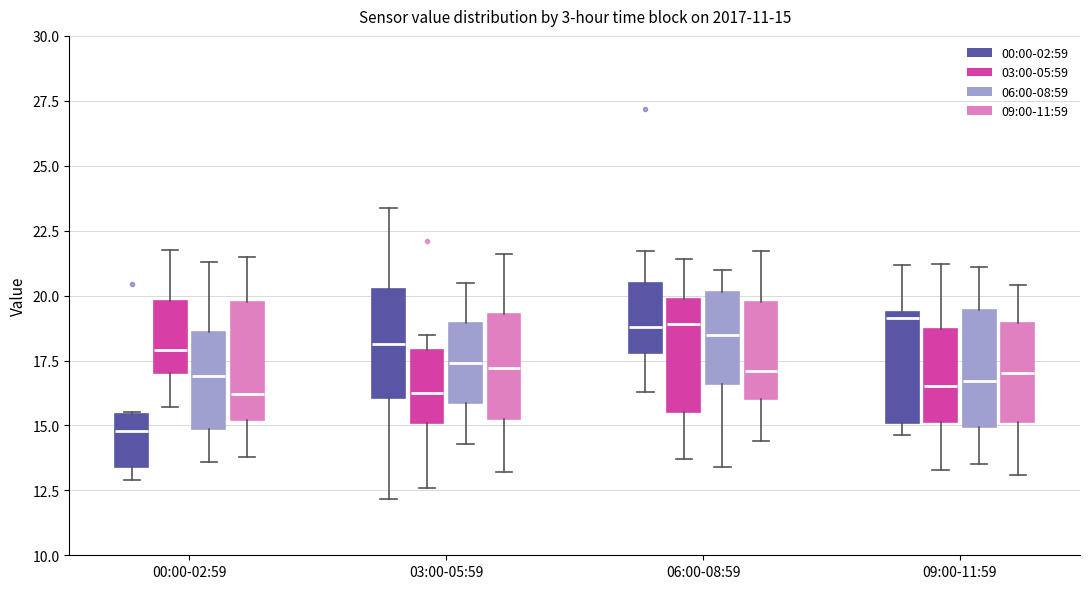

Which box has the lowest median line?

00:00-02:59 (00:00-02:59)